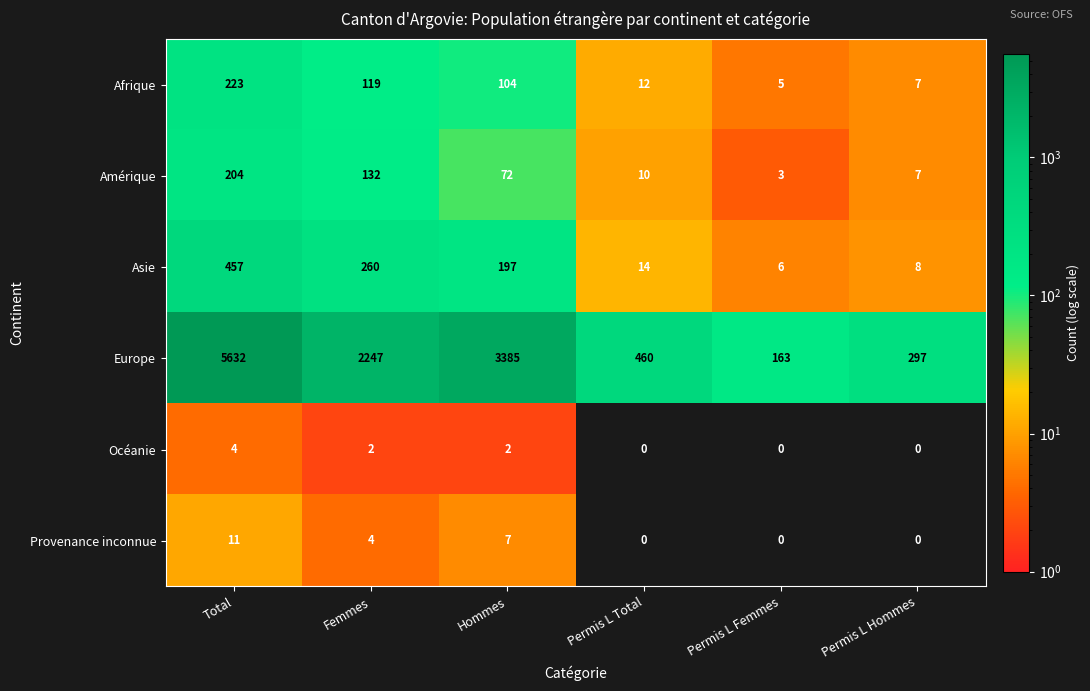

Which series has the largest range (max minus min)?

Europe